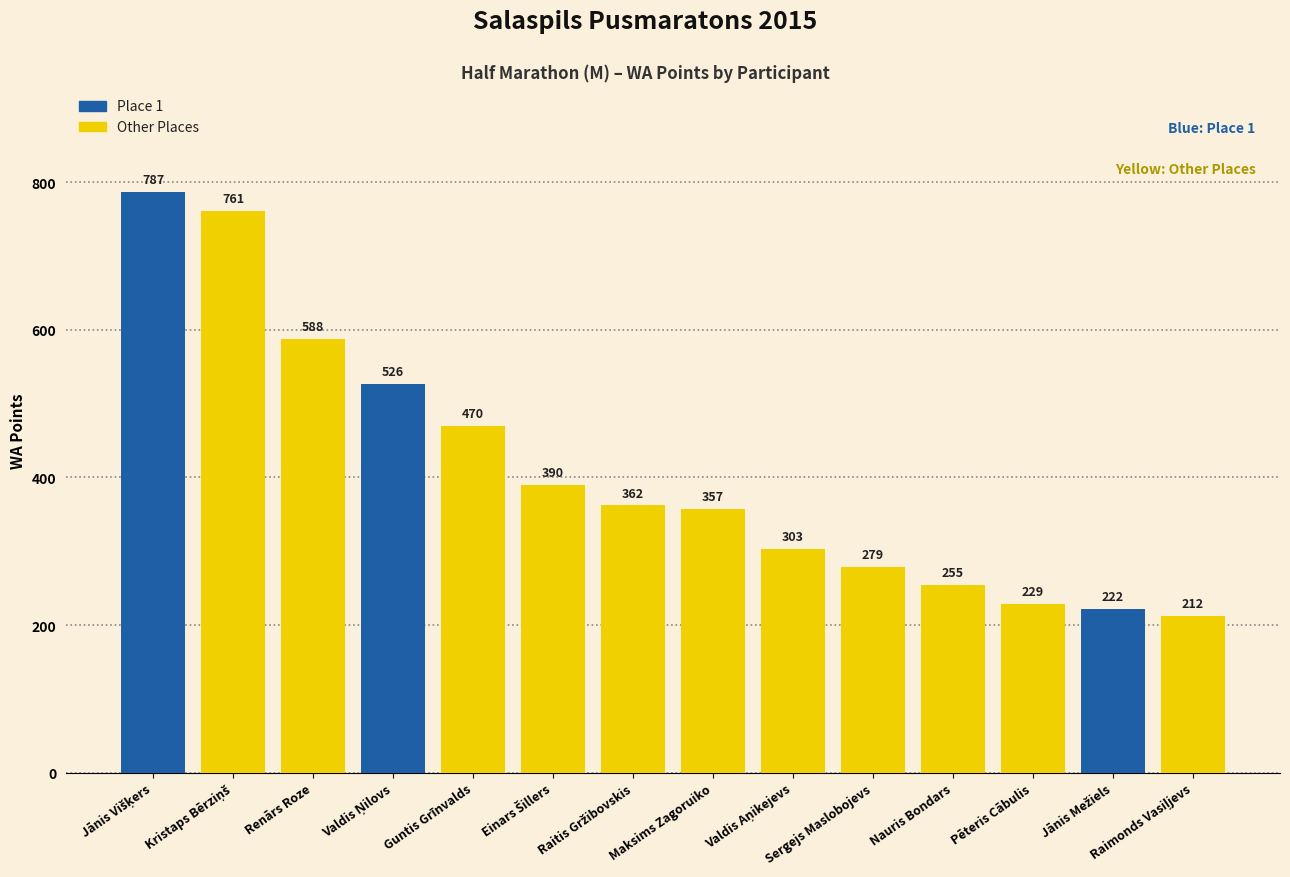

What position from the left is Valdis Ņilovs?

4